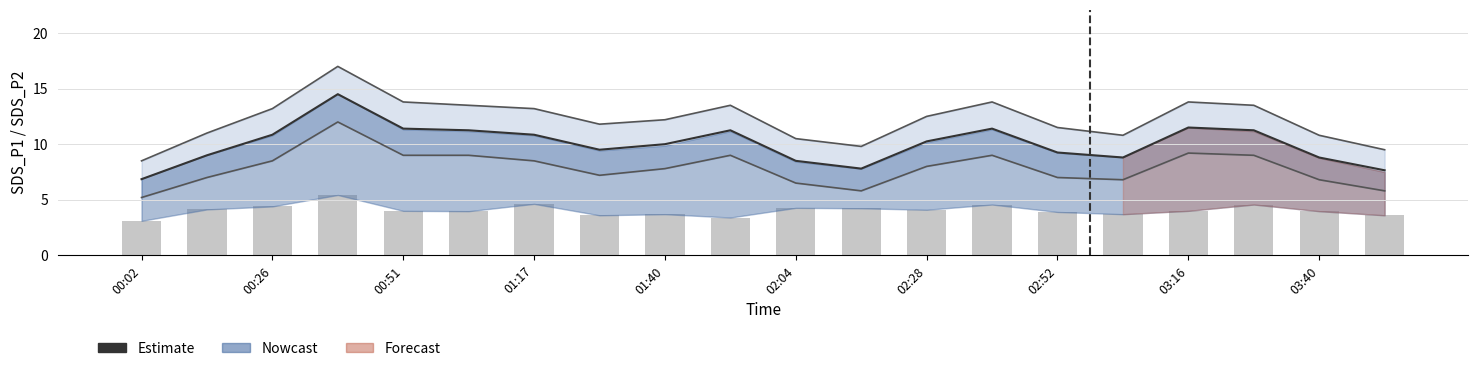

Between 02:52 and 15, which series saw the biggest shift?

Estimate